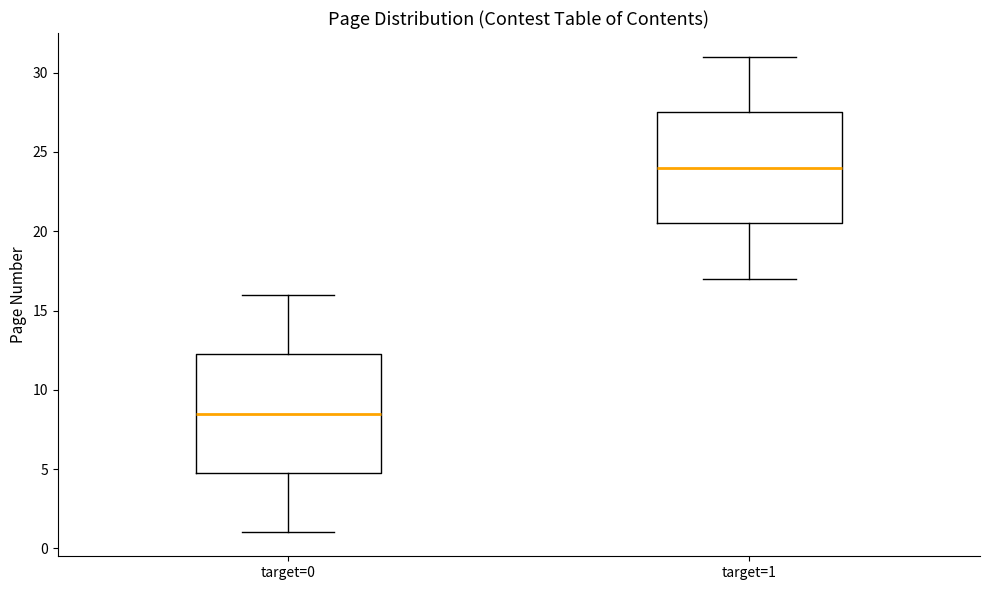

Where is the upper edge of the box for target=0 on the y-axis? The values are not printed on the chart, so give them approximately, as read against the axis.

12.5